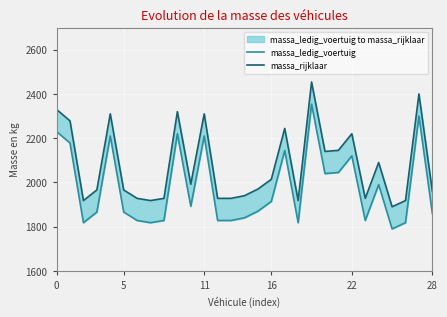

What is the total value across all series at 19?

4808